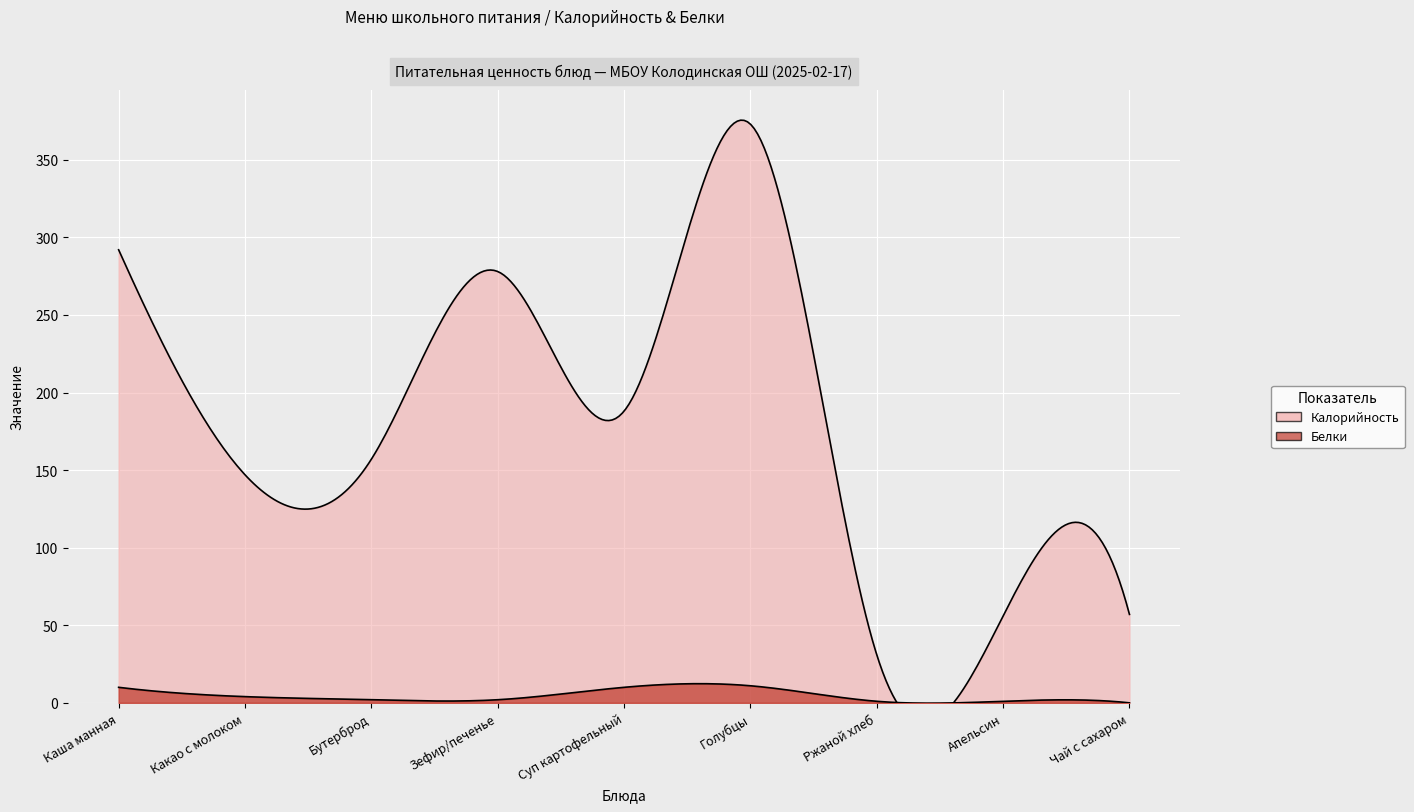

Rank the series by their average value, from lowest to highest.

Белки, Калорийность